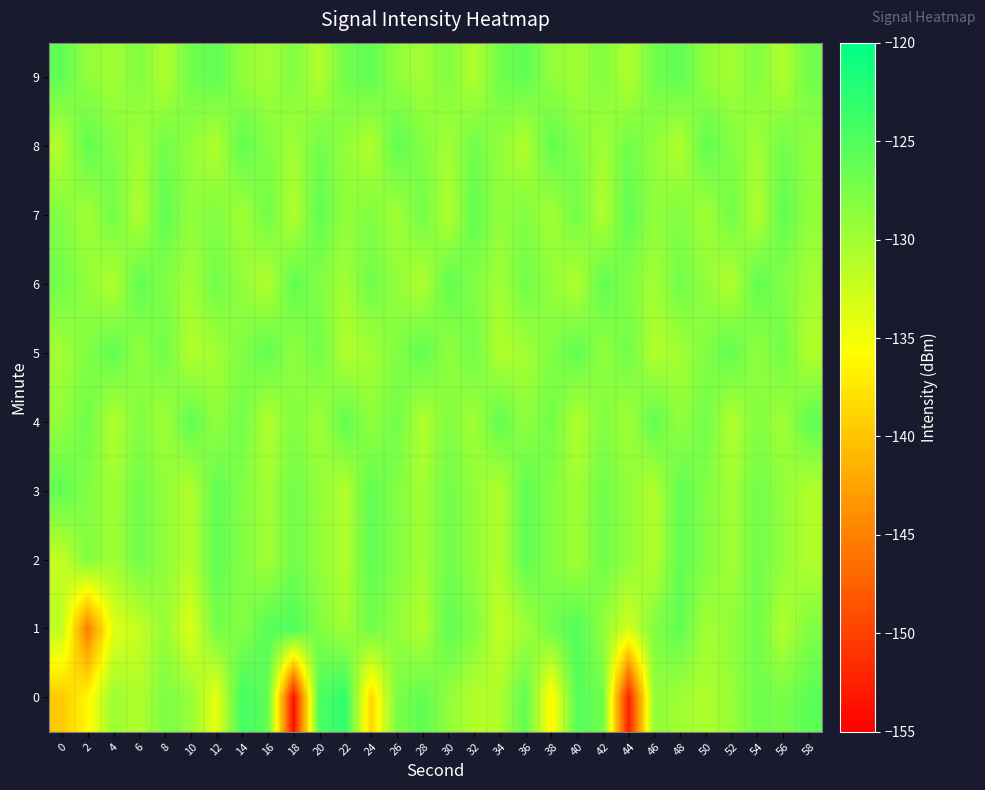

How many distinct data groups are displayed?

10